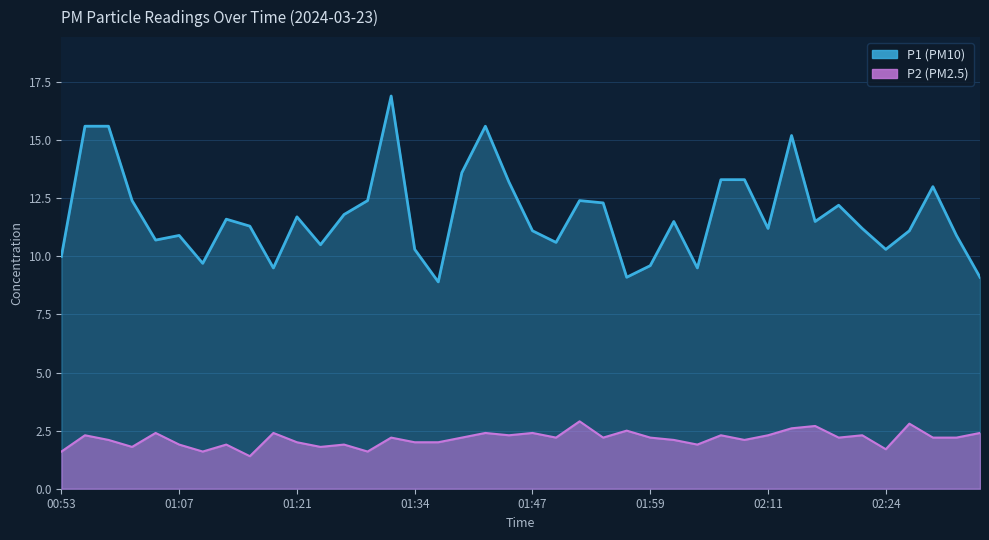

True or false: P2 has a value of 2.1 at 02:01.

True